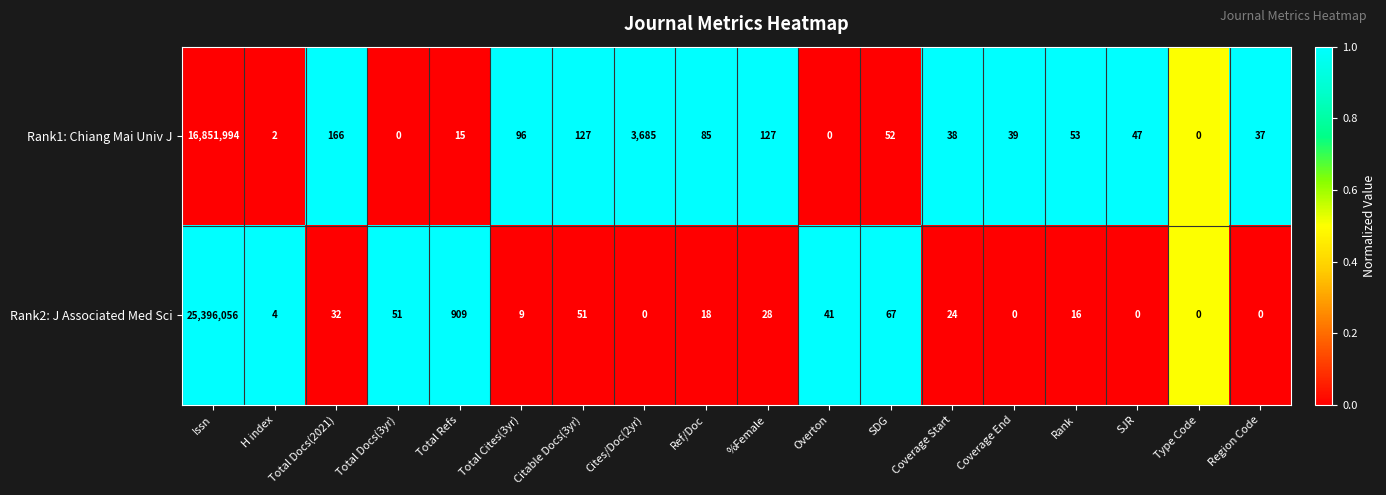

Count the number of categories in the chart.

18